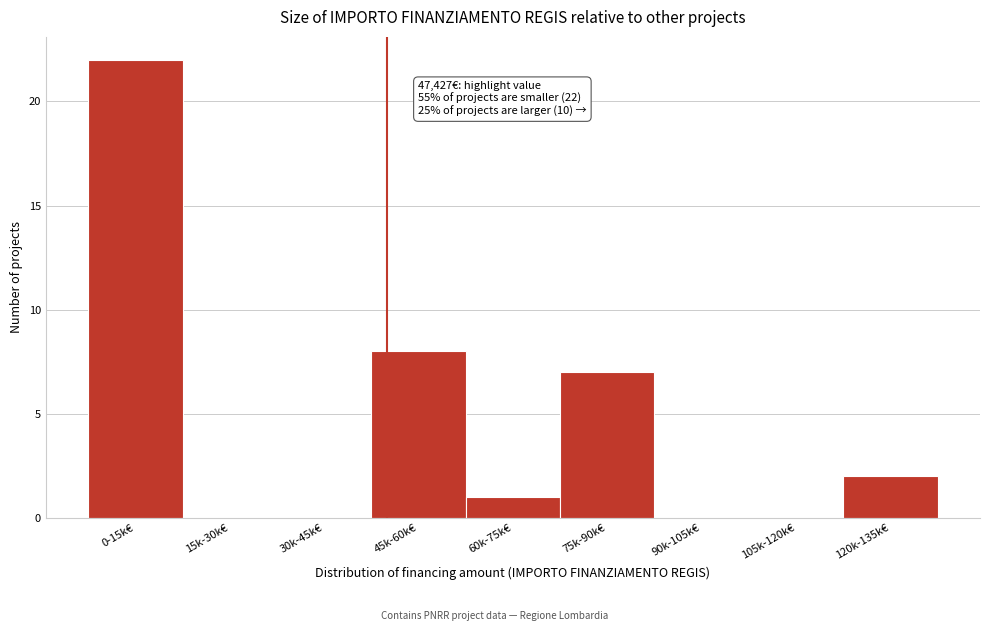

Reading left to right, list all the values displayed in this chart.

0-15k€=22	15k-30k€=0	30k-45k€=0	45k-60k€=8	60k-75k€=1	75k-90k€=7	90k-105k€=0	105k-120k€=0	120k-135k€=2